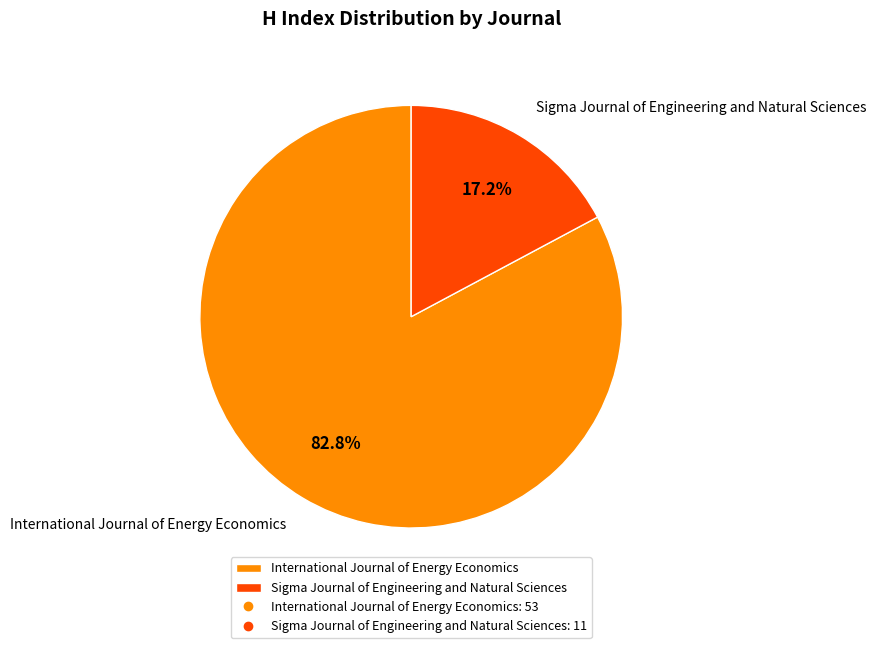

True or false: Sigma Journal of Engineering and Natural Sciences accounts for 17% of the total.

True